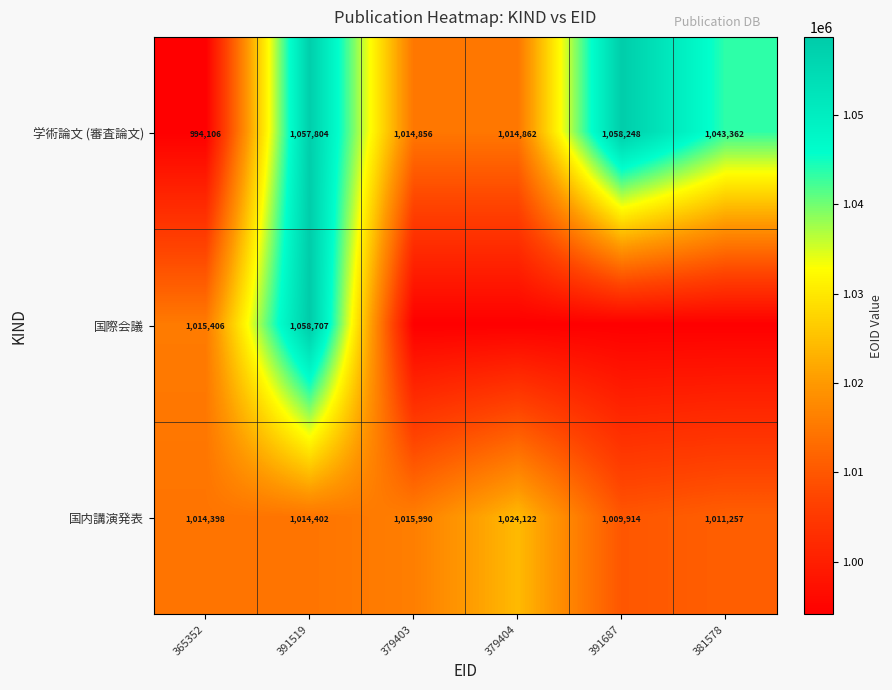

Which label corresponds to the smallest value in the chart?

365352